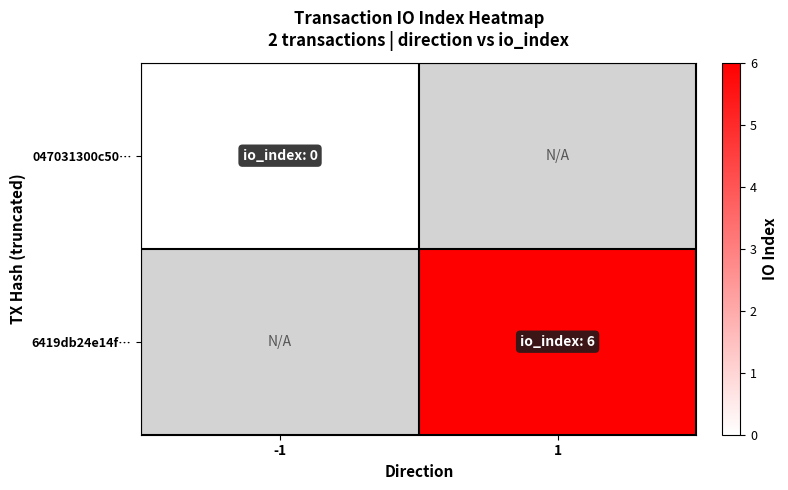

List the series in order of their overall mean, lowest first.

047031300c50…, 6419db24e14f…